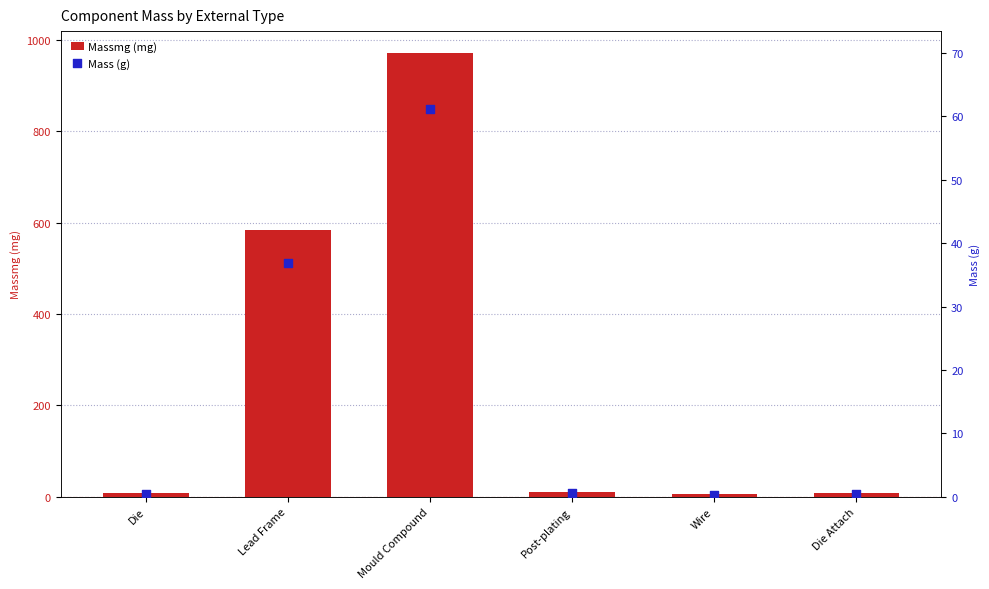

Which series has the widest spread of Y values?

Massmg (mg)